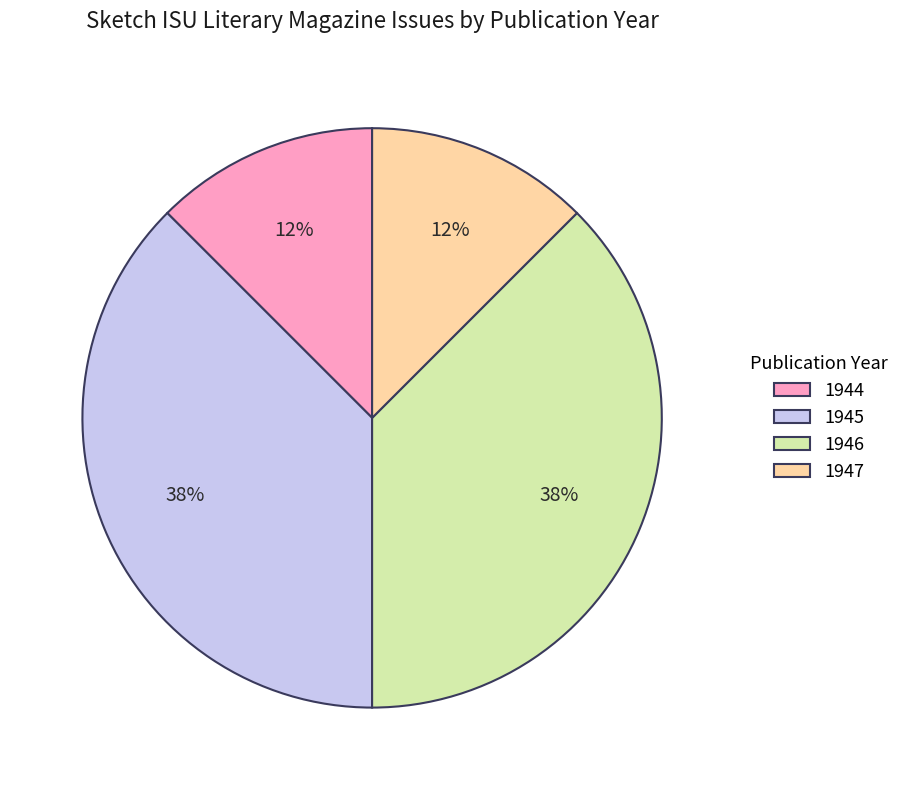

Is 1945 the majority of the pie?

No